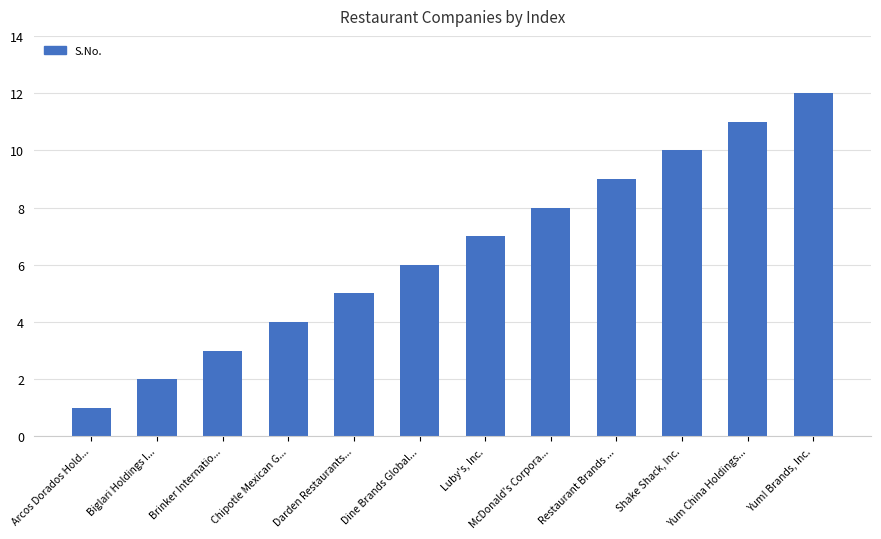

What is the smallest value displayed?

1